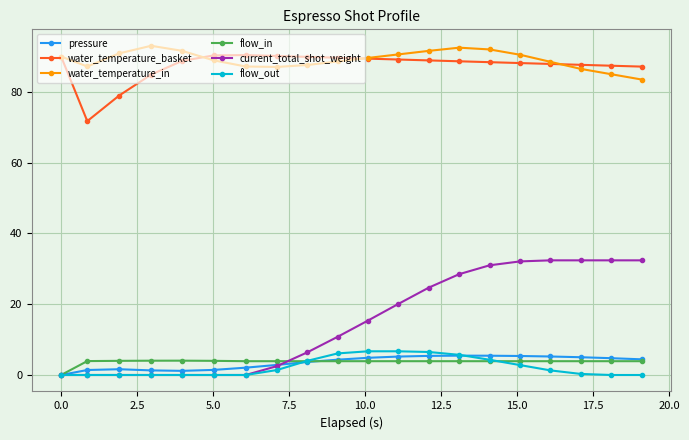

True or false: pressure and water_temperature_basket cross at least once.

False